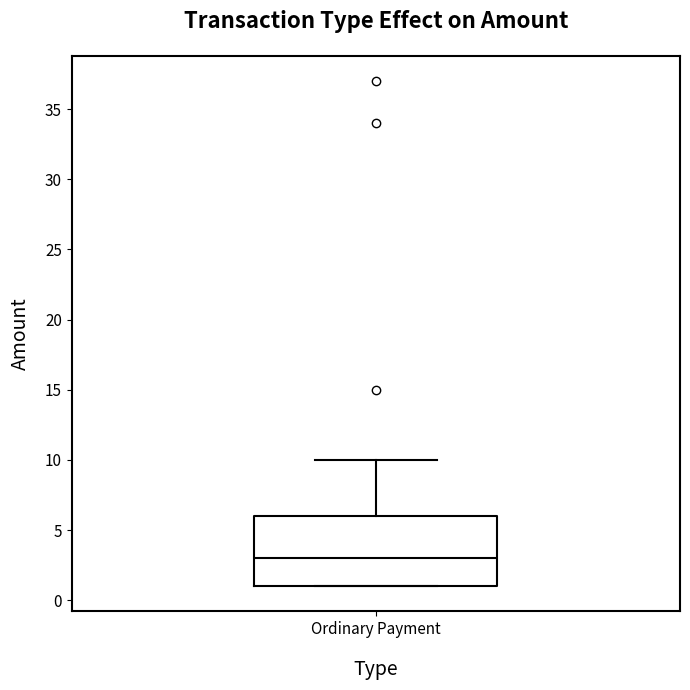

Where does the median line of the box for Ordinary Payment sit on the y-axis? The values are not printed on the chart, so give them approximately, as read against the axis.

3